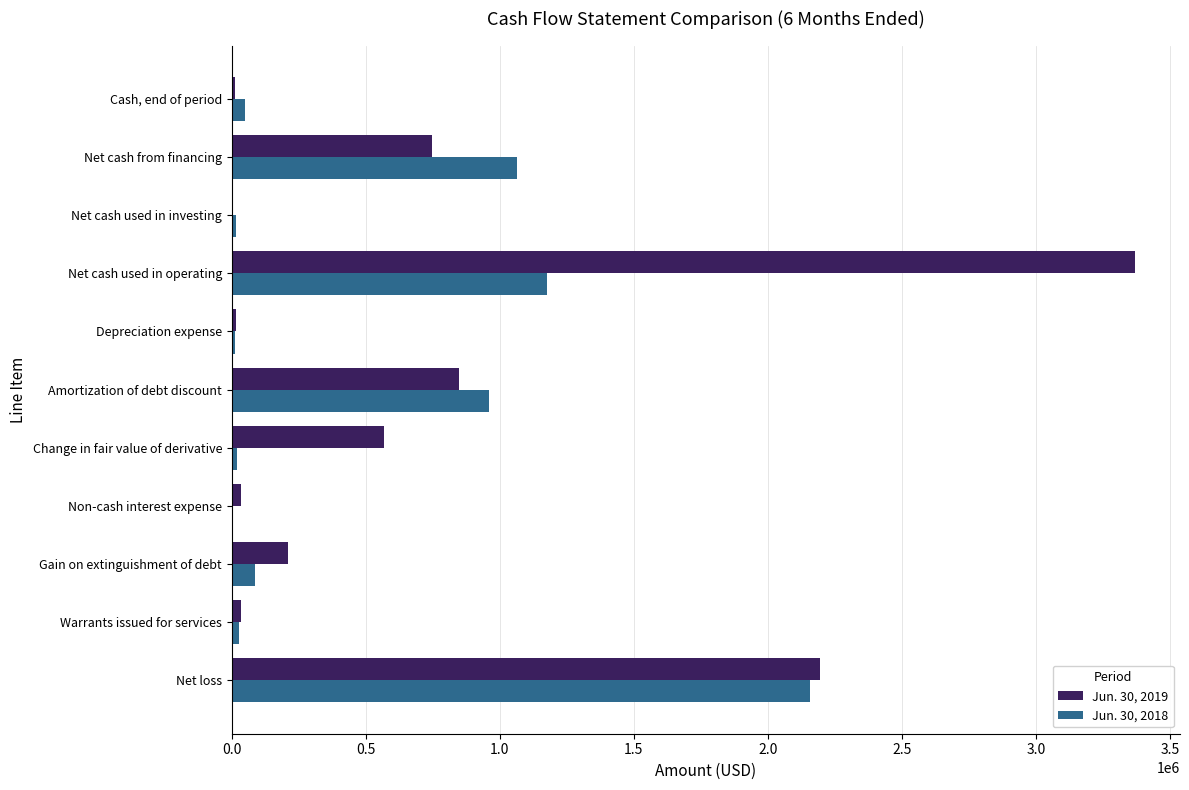

At which category is the sum across all series the highest?

Net cash used in operating